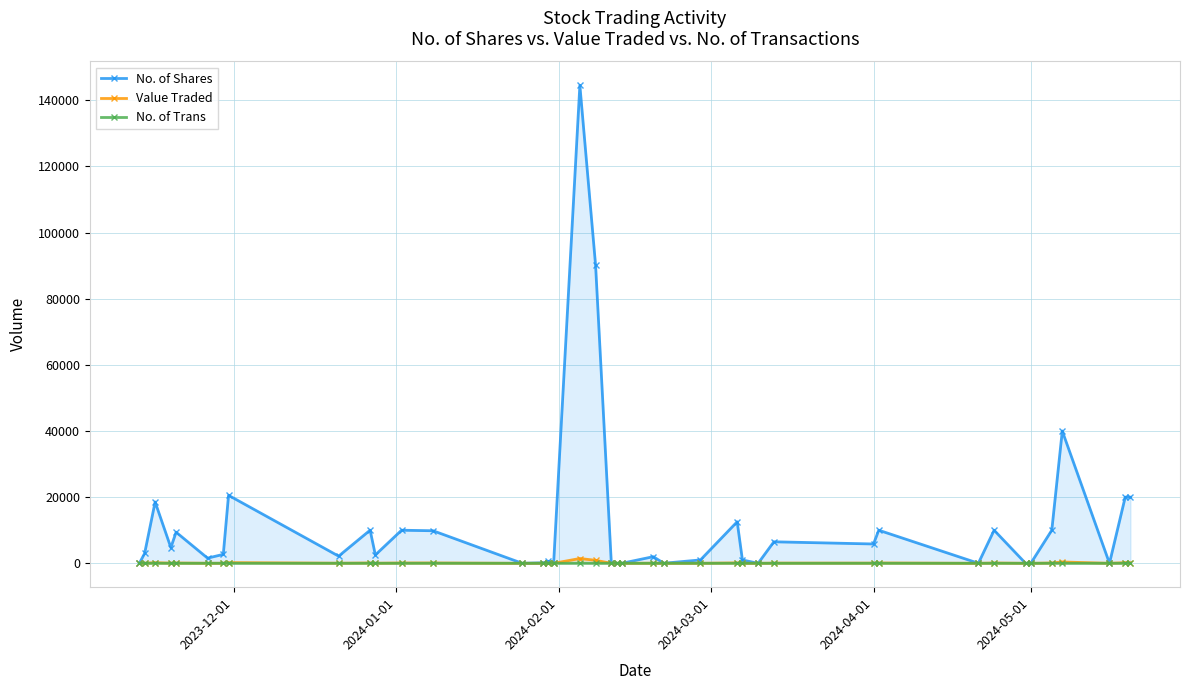

Which series has the largest total across all categories?

No. of Shares